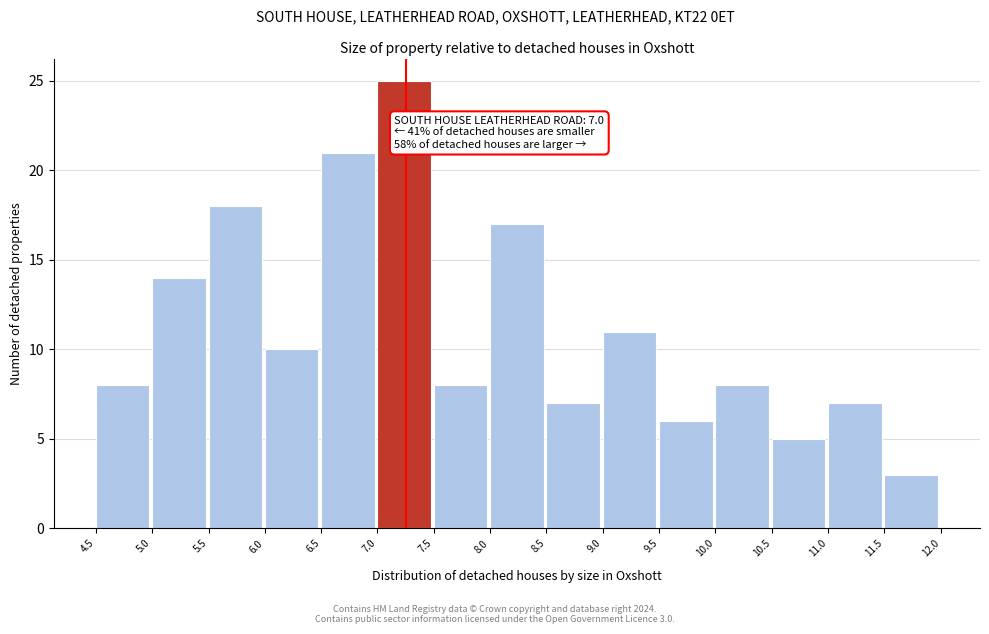

Which range on the x-axis has the tallest bar?

7.0 to 7.5